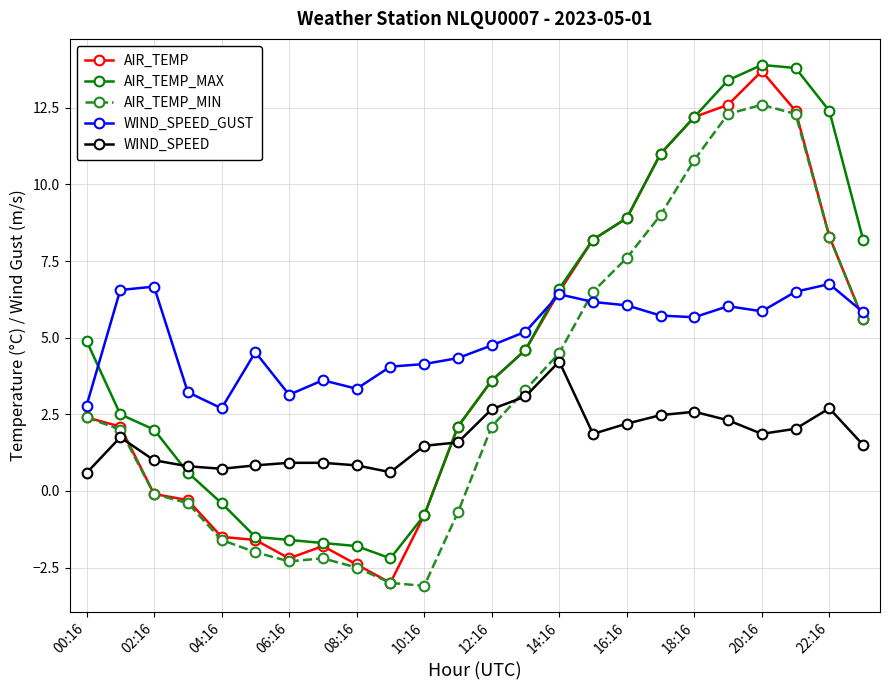

What is the difference between the maximum and minimum values in the WIND_SPEED series?

3.6